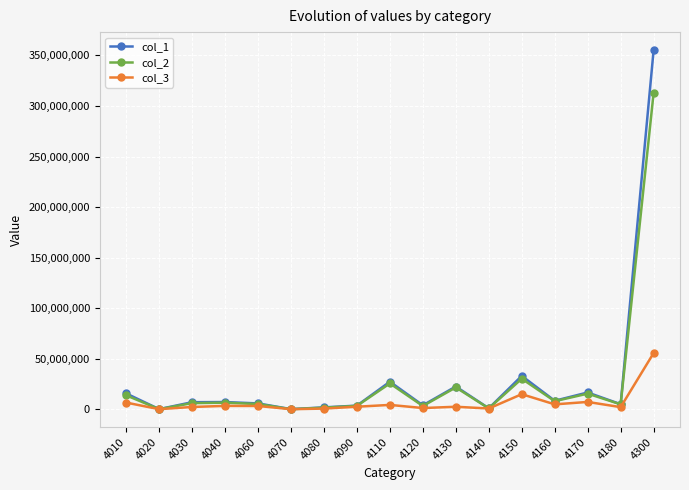

True or false: col_1 has more than 2 interior local peaks.

True